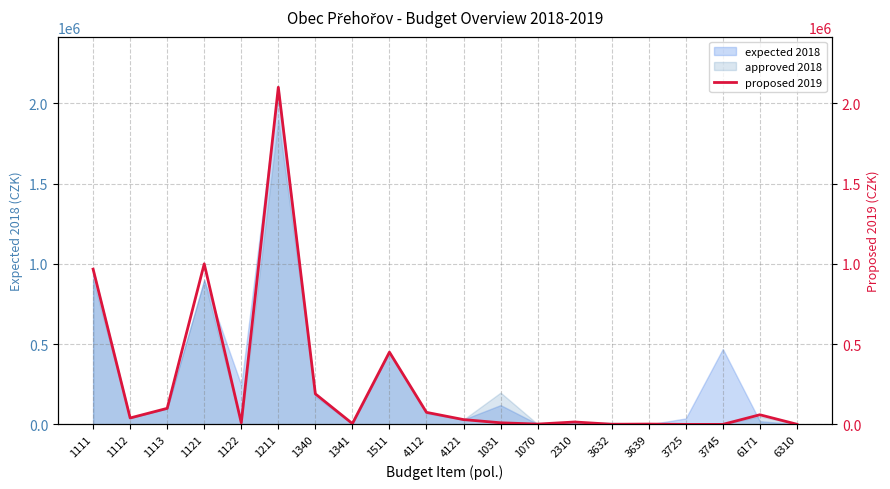

The chart shows a value of 423 at 1070. True or false?

False